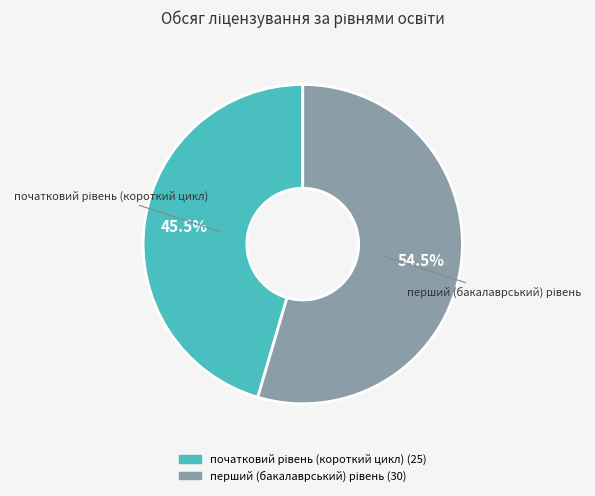

Is there any slice that represents more than half of the pie?

Yes